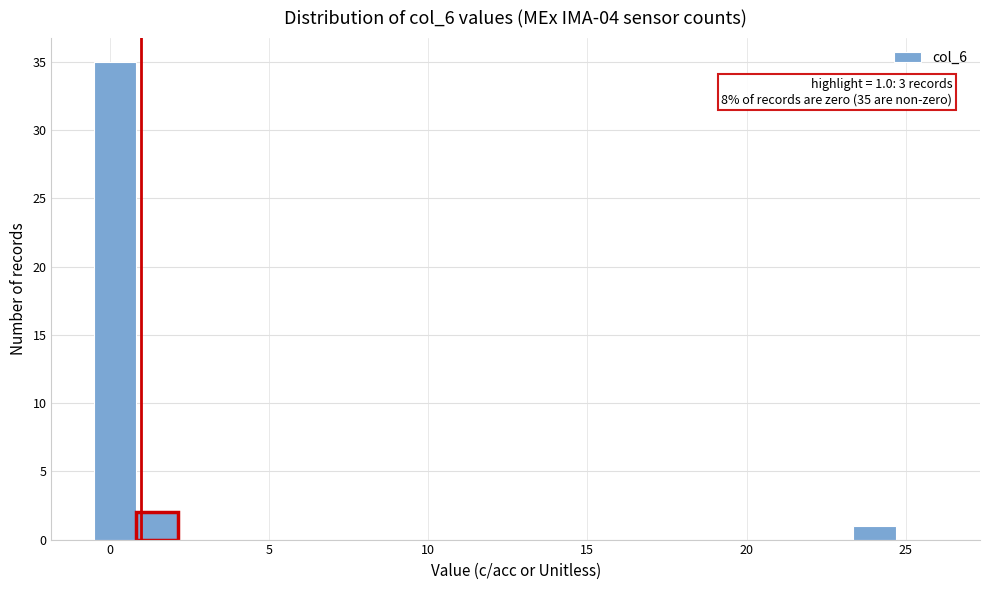

Read against the x-axis, roughly where is the centre of the tallest bar?

0.0